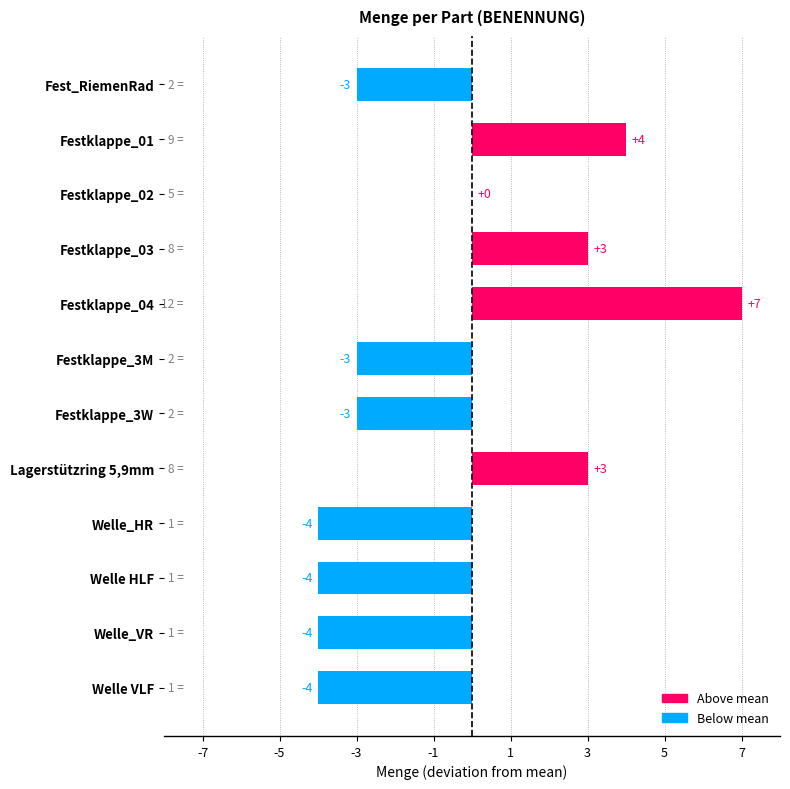

What is the change in value from Fest_RiemenRad to Welle_HR?

-1